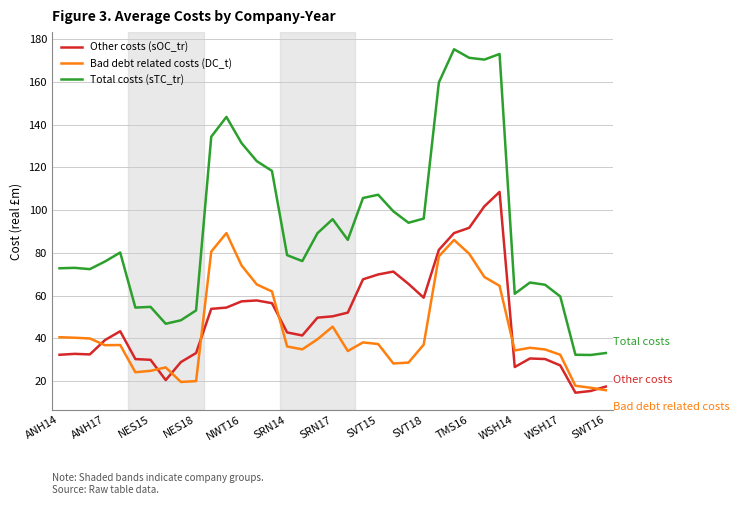

True or false: Bad debt related costs (DC_t) and Total costs (sTC_tr) cross at least once.

False